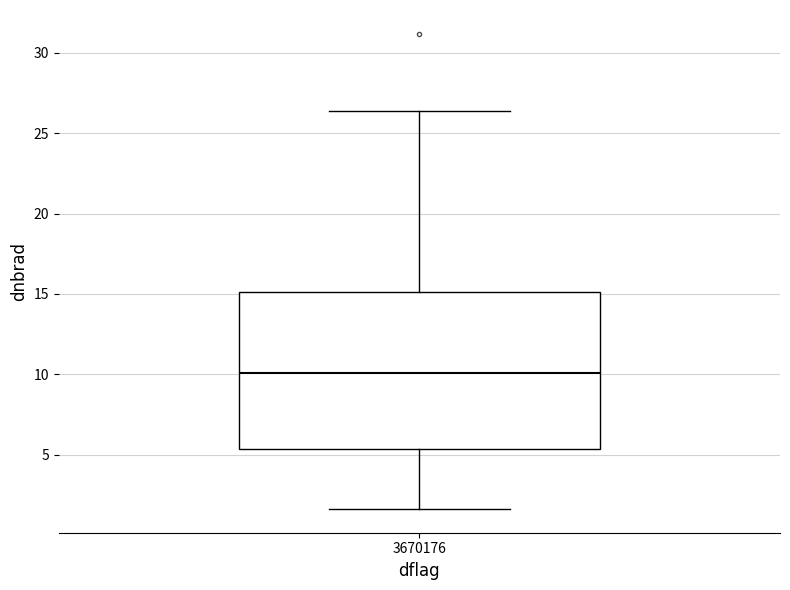

Read this box plot against the y-axis: the position of the median line, the range covered by the box, and the ends of both whiskers. The values are not printed on the chart, so give them approximately, as read against the axis.

median 10.0, box 5.5 to 15.0, whiskers 1.5 to 26.5